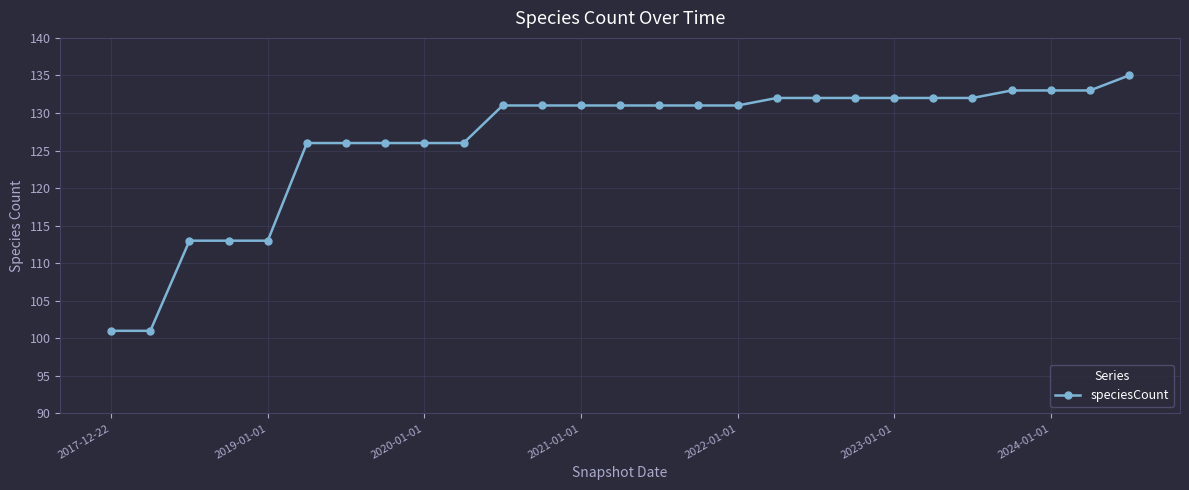

What is the minimum value shown in the chart?

101